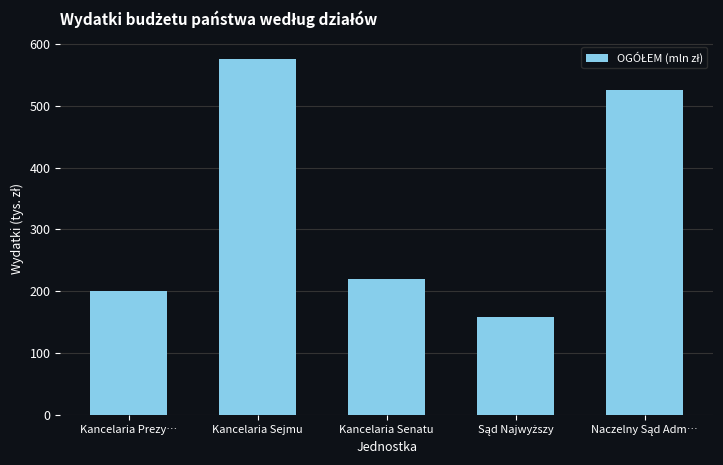

How many data points are less than 220?

2